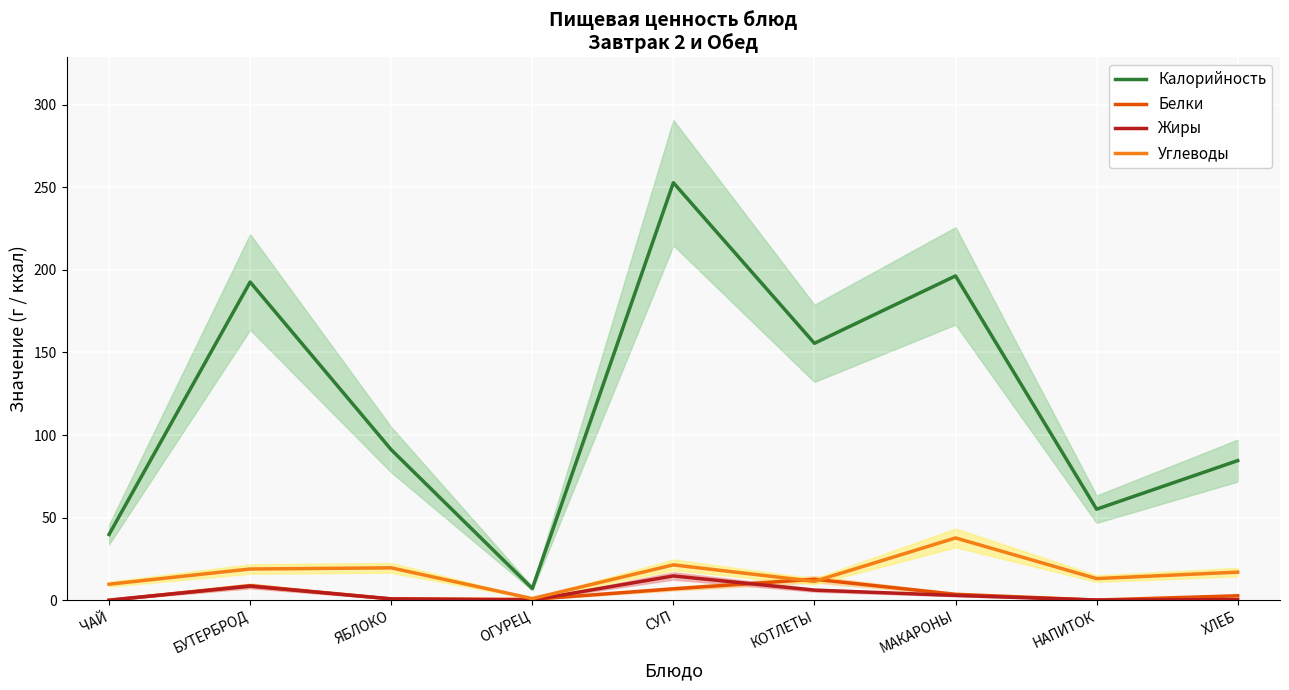

What is the label of the 1st point from the left?

ЧАЙ